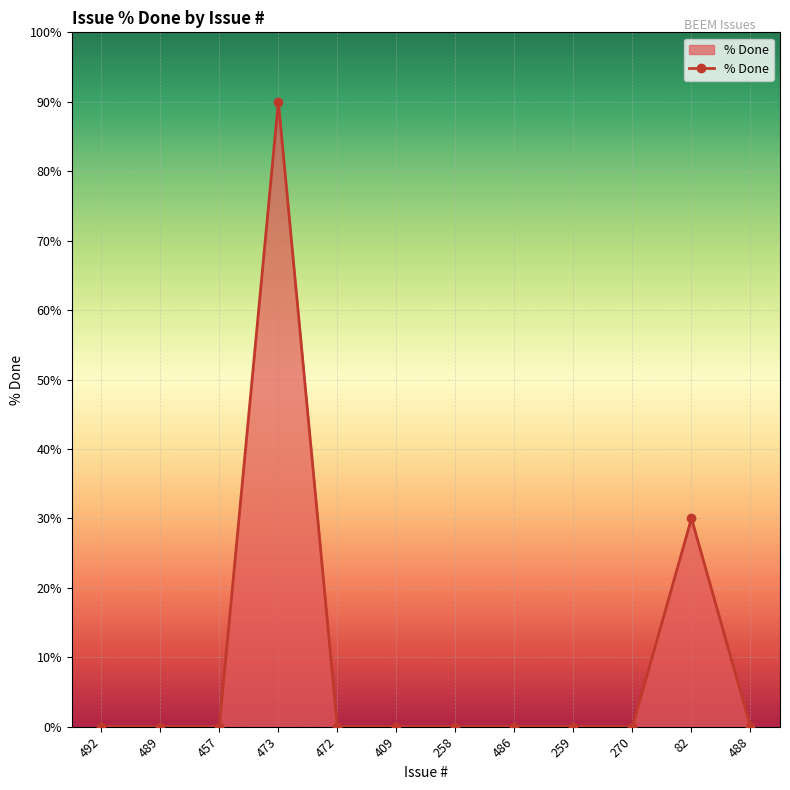

What is the label of the 1st point from the left?

492